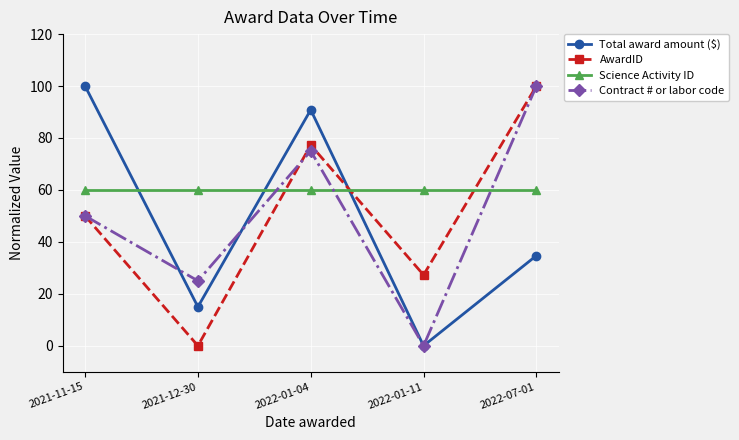

At which label does Total award amount ($) reach its minimum?

2022-01-11